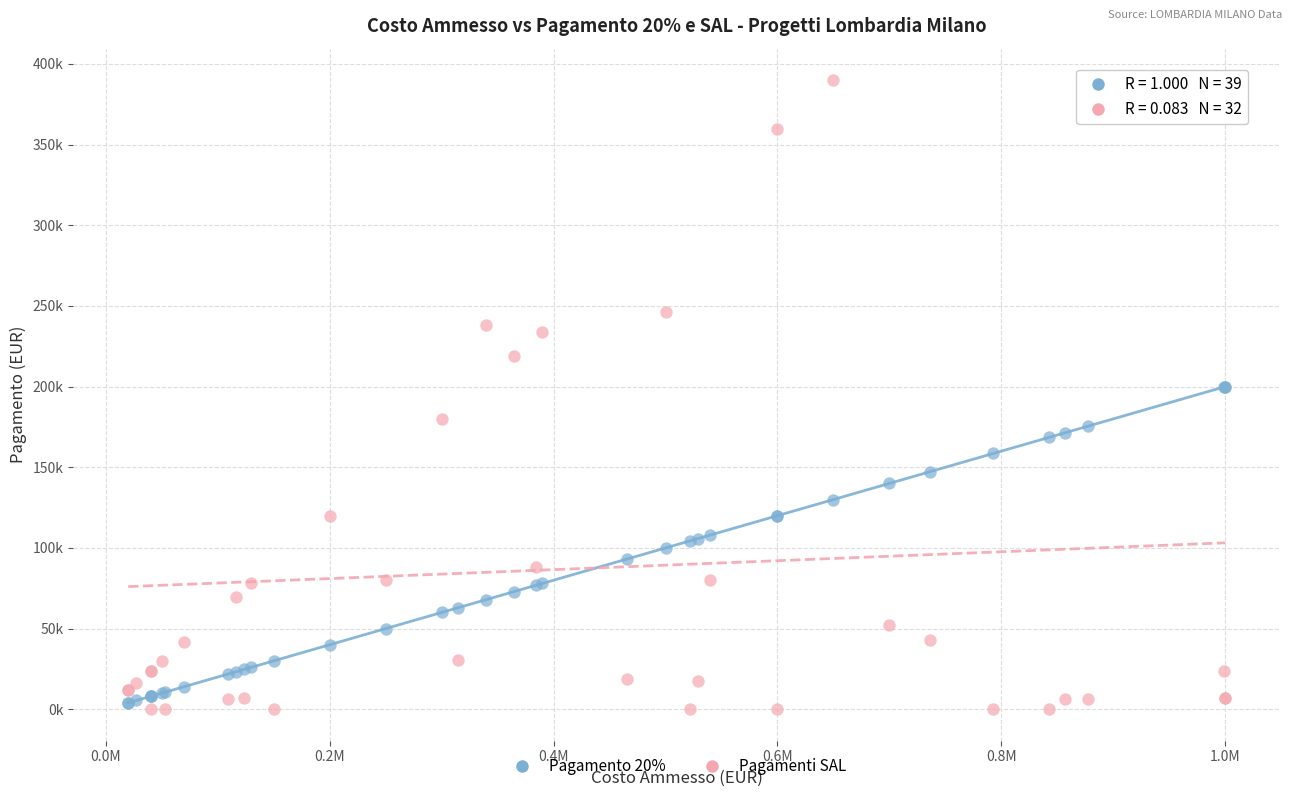

Which series has the largest Y range (max minus min)?

Pagamenti SAL